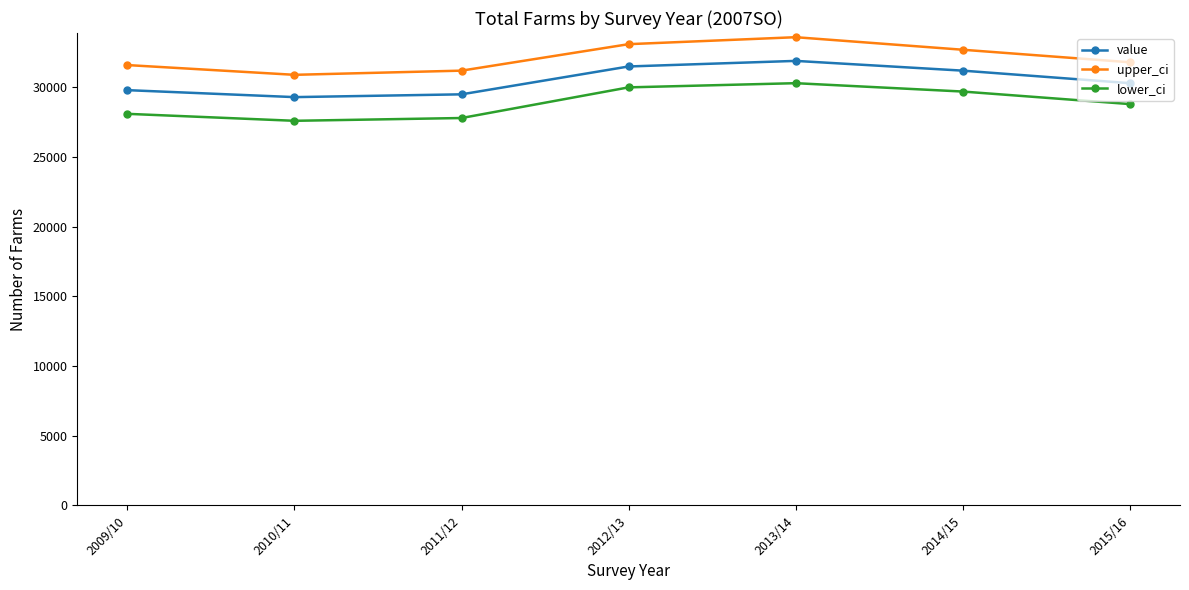

List the series in order of their overall mean, highest first.

upper_ci, value, lower_ci